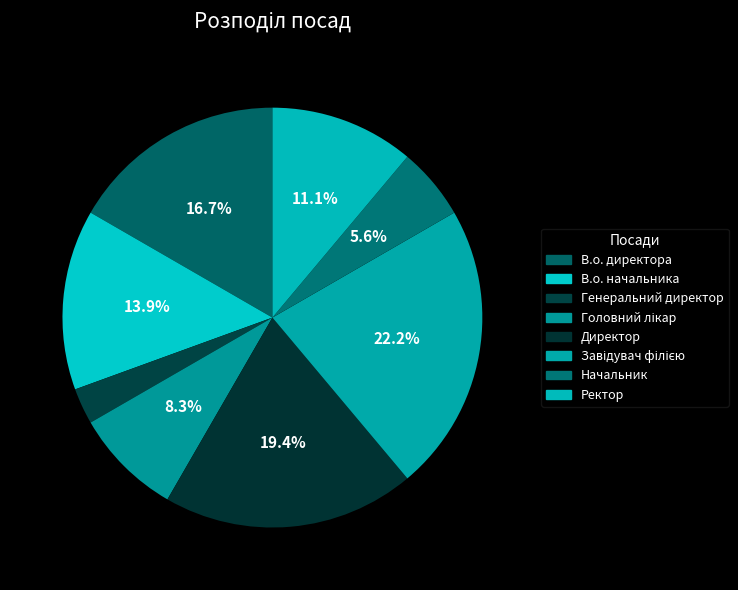

Do Завідувач філією and В.о. директора together represent more than half of the pie?

No